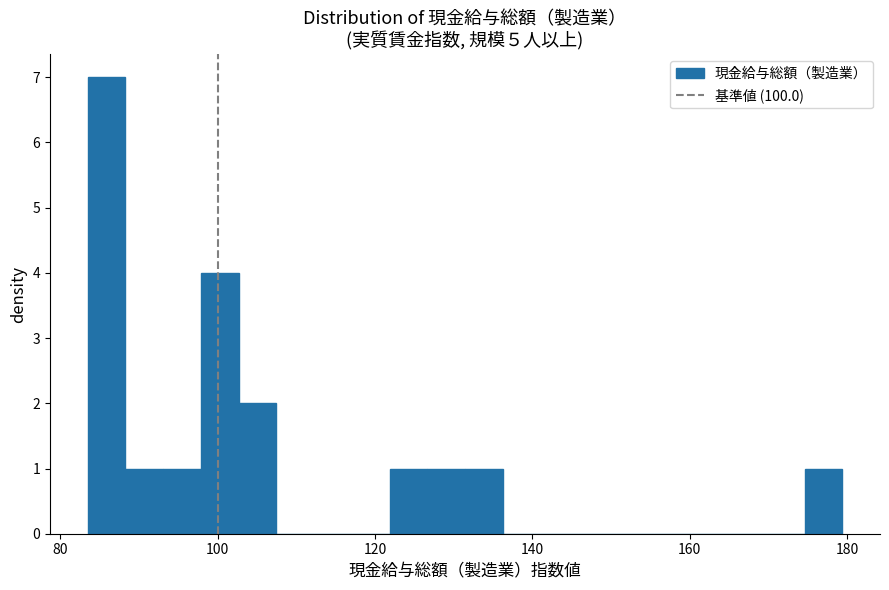

Around what value on the x-axis is the tallest bar? Give the approximate position of its centre, as read against the axis.

86